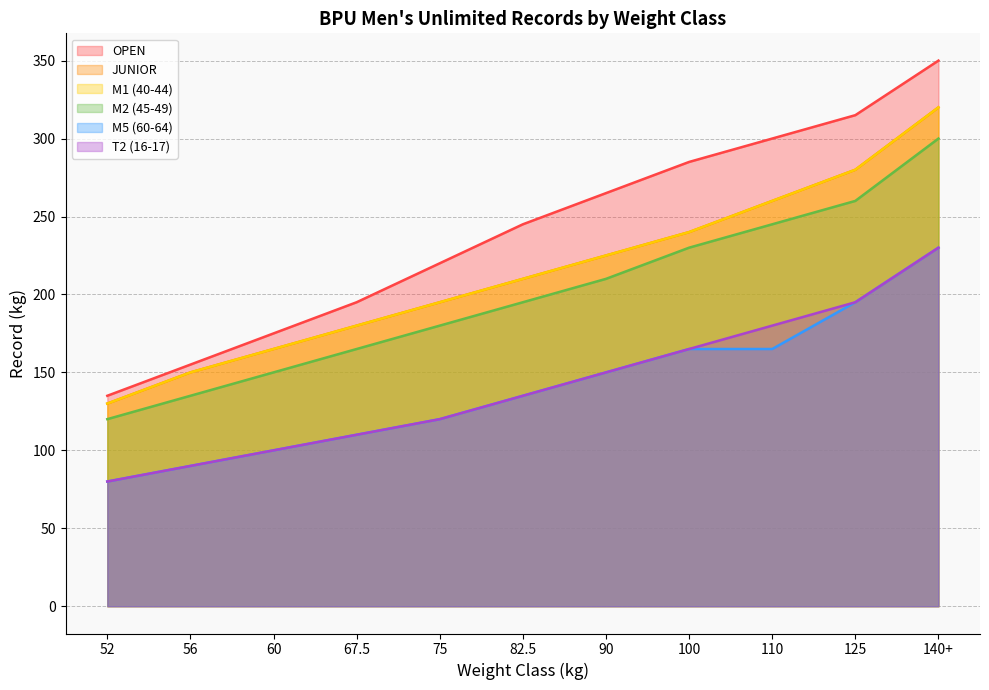

Is the value of M1 (40-44) at 100 greater than the value of OPEN at 90?

No